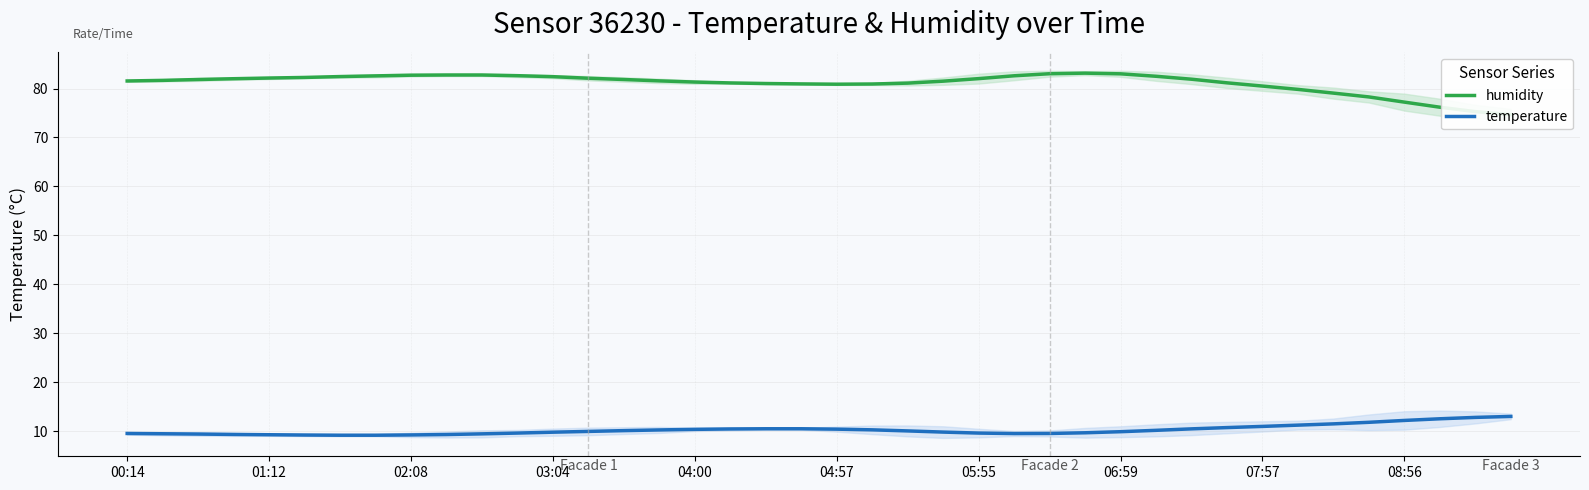

What is the value of the temperature point at the 2nd from the left?

9.5